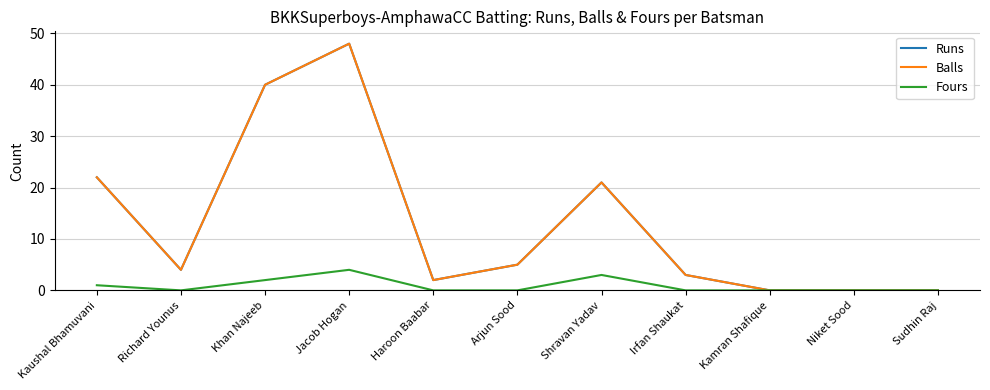

At which label does Balls first exceed 4?

Kaushal Bhamuvani